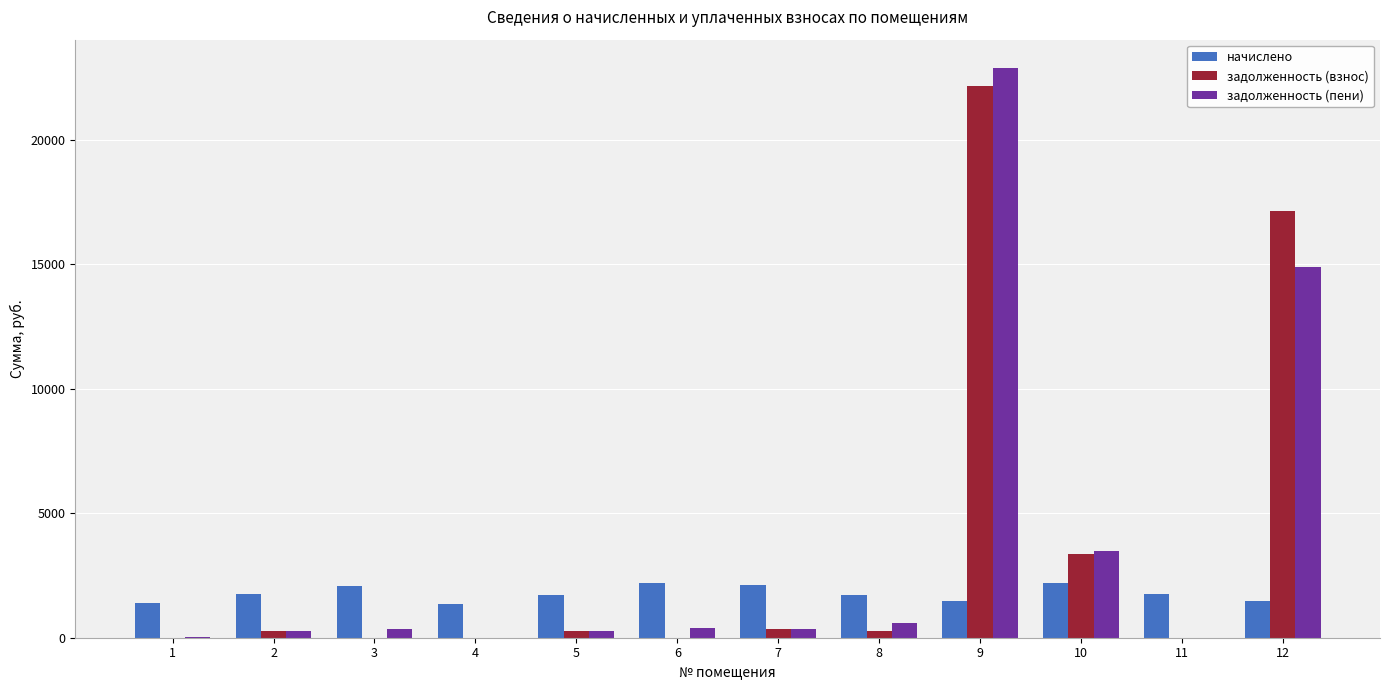

At which category is the sum across all series the highest?

9